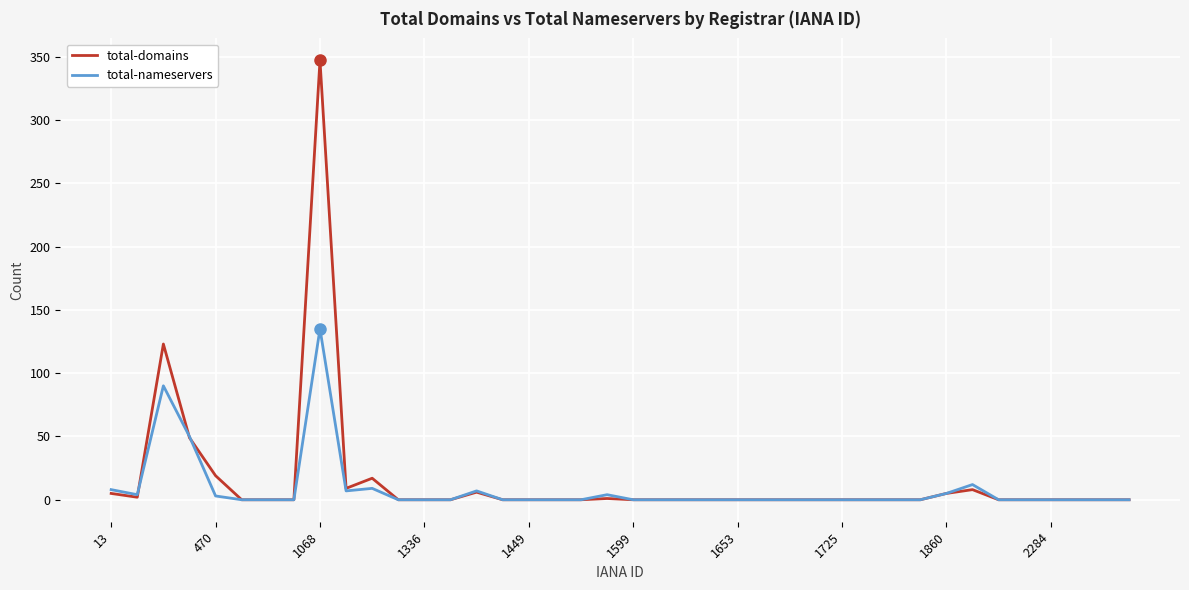

What is the average value of the total-domains series?

15